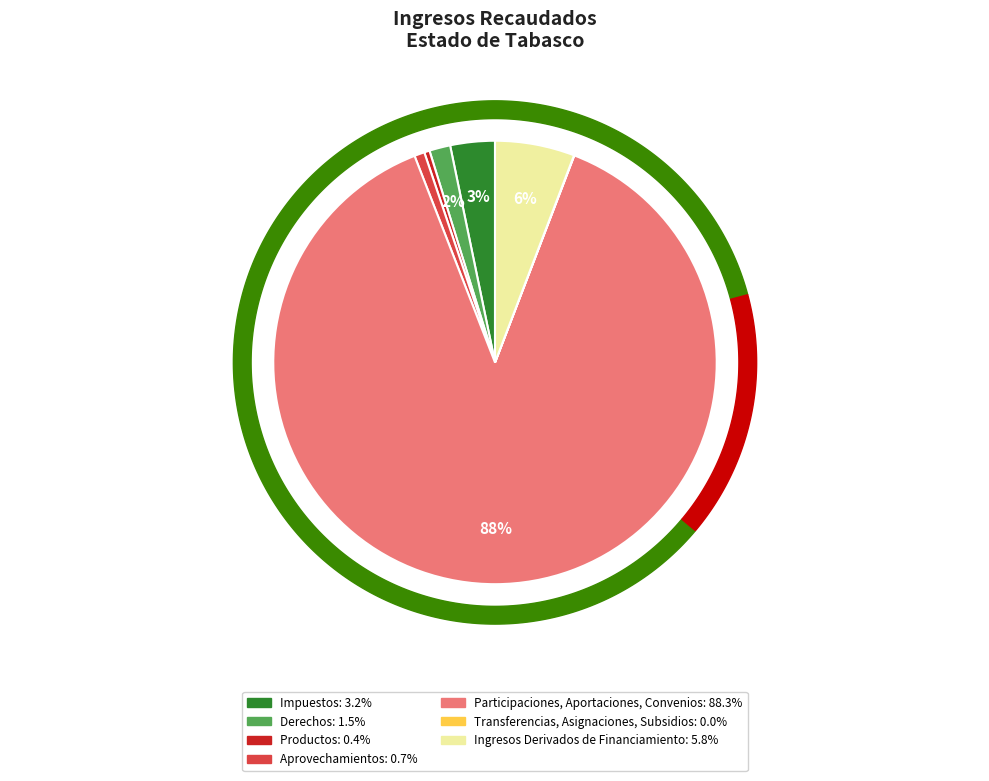

How many slices are in this pie chart?

7